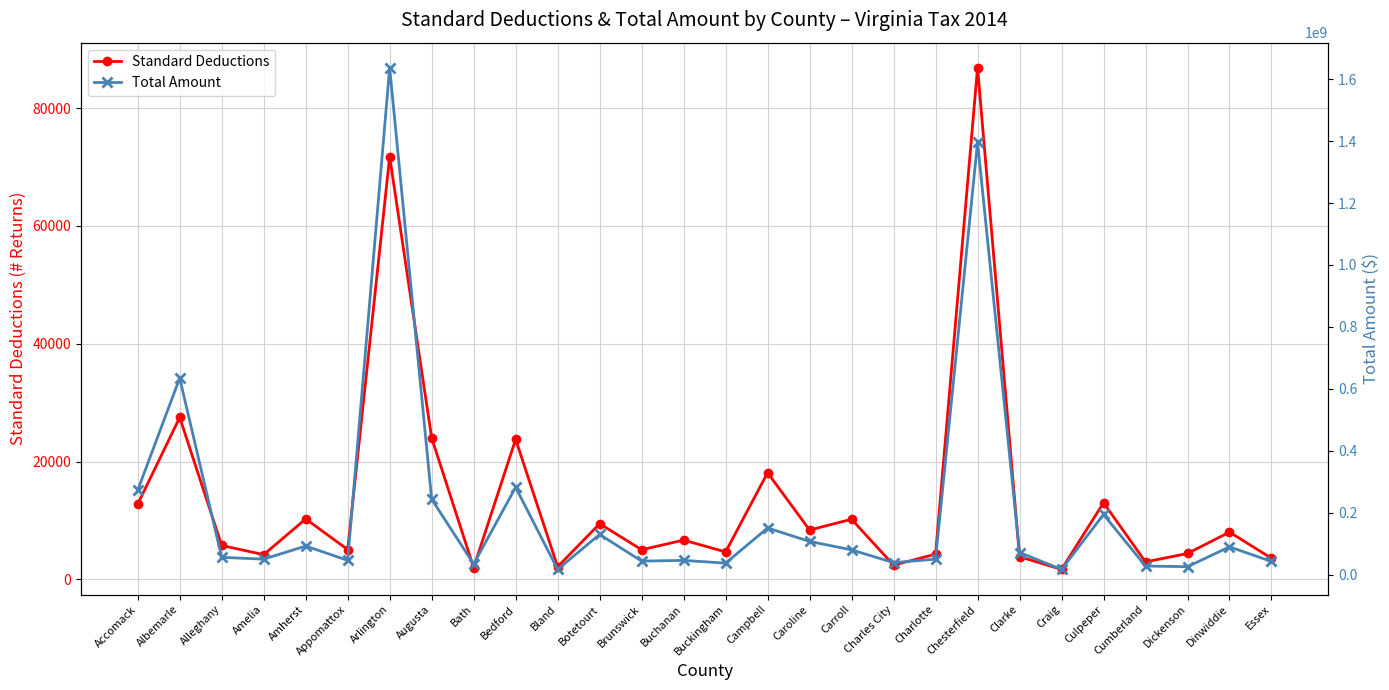

Which series has the largest range (max minus min)?

Total Amount